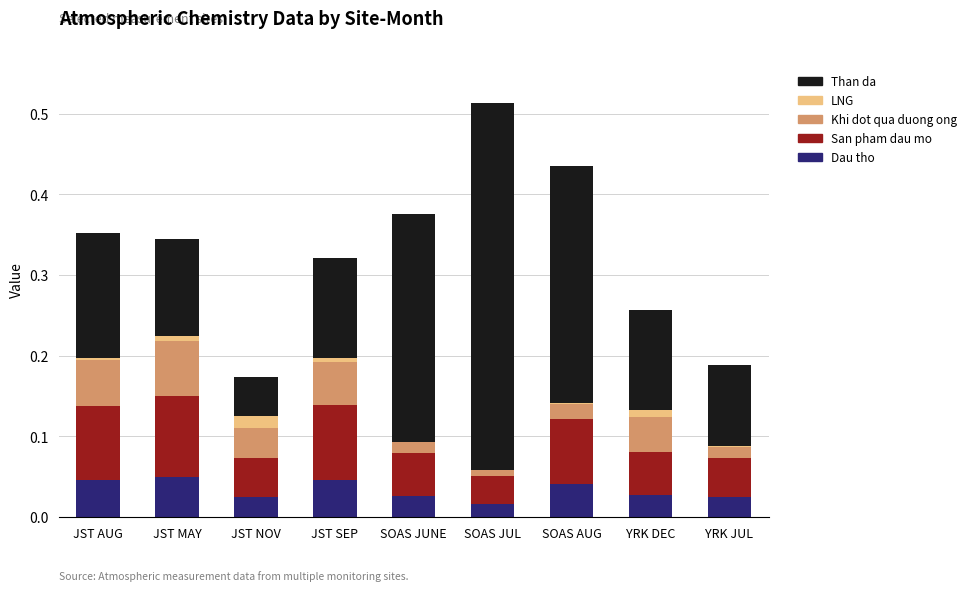

The value of Dau tho at SOAS JUNE is 0.0. True or false?

True